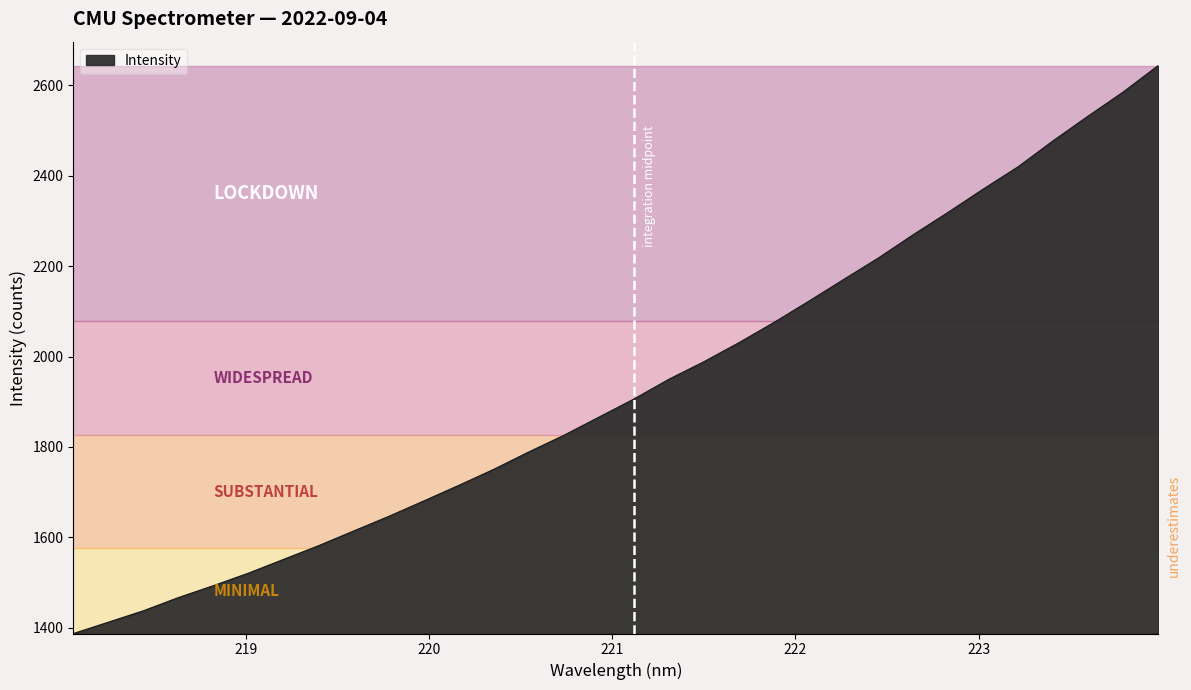

What is the smallest value displayed?

1387.2